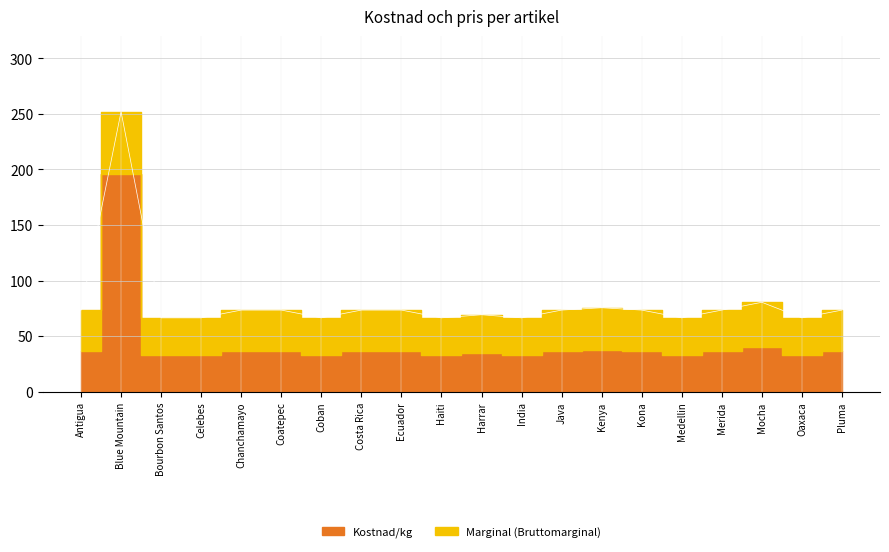

True or false: Pris/kg and Kostnad/kg intersect in this chart.

False